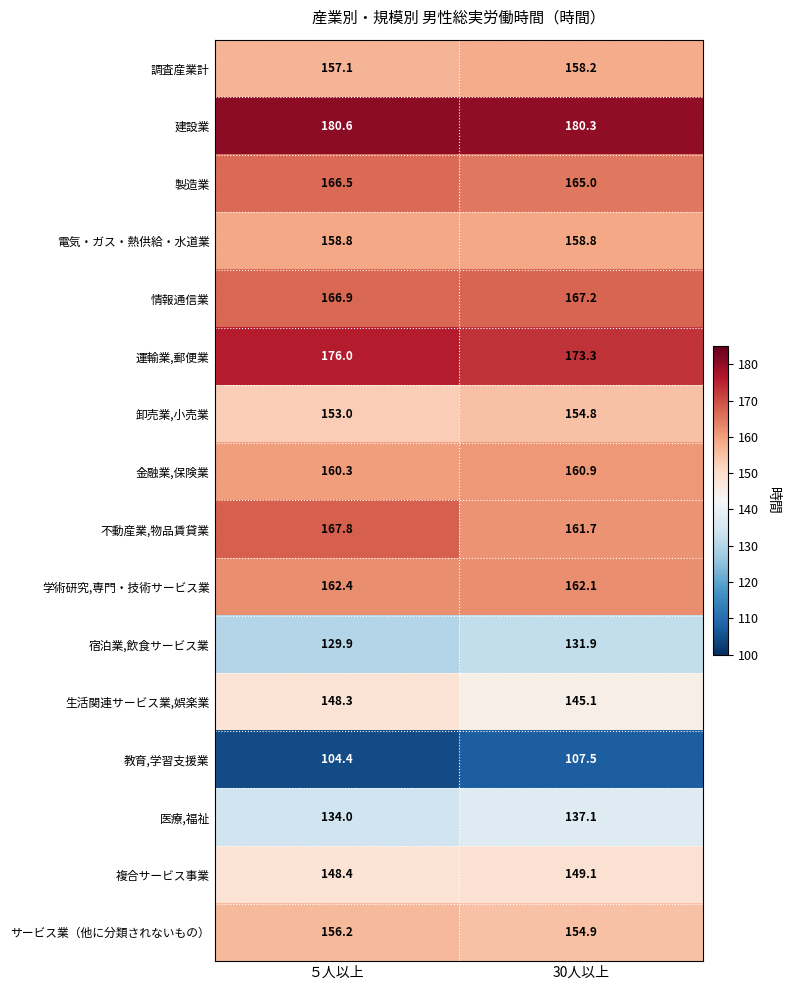

Read the サービス業（他に分類されないもの） value at ５人以上.

156.2